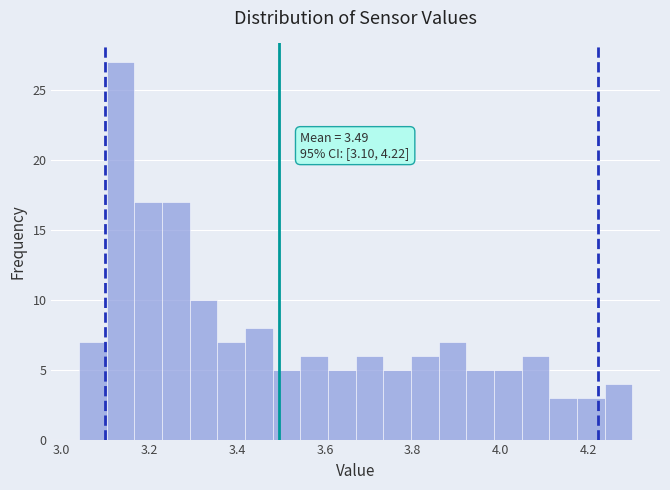

Read against the x-axis, roughly where is the centre of the tallest bar?

3.14